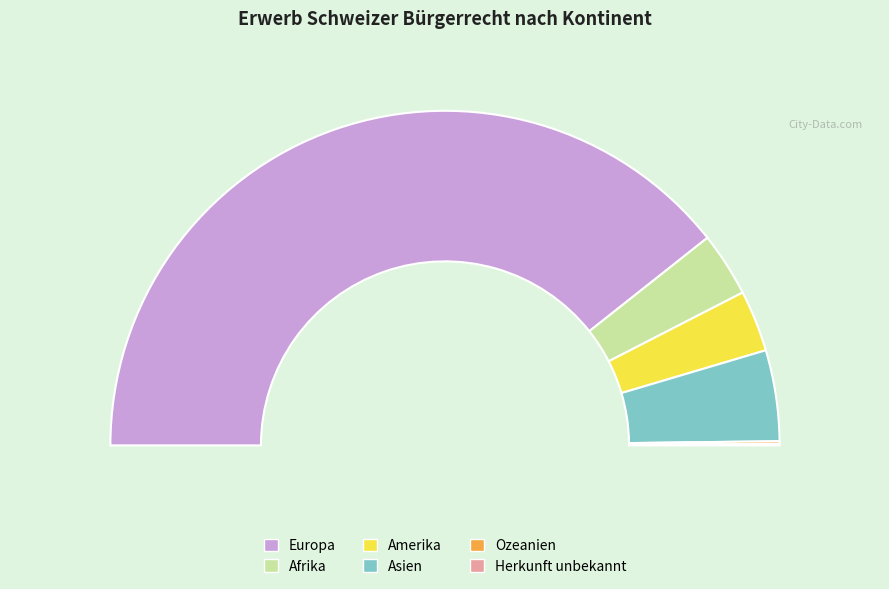

Is it true that Ozeanien is 0% of the pie?

True